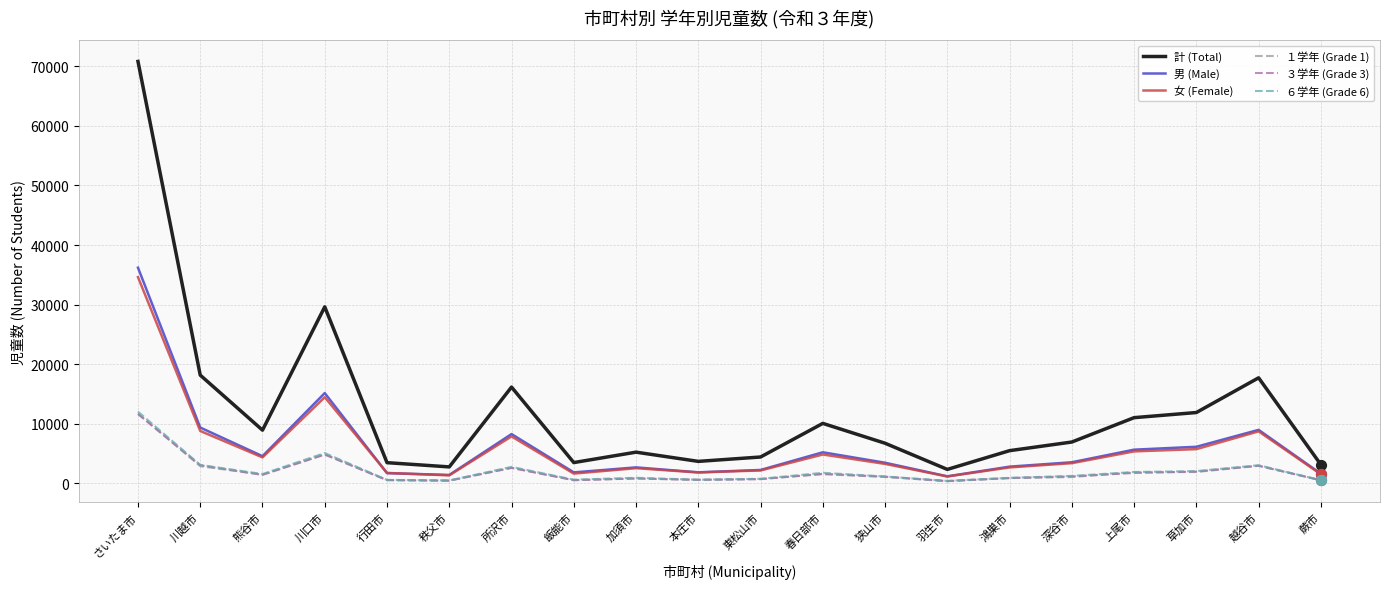

Which series changed the most between 行田市 and 越谷市?

計 (Total)